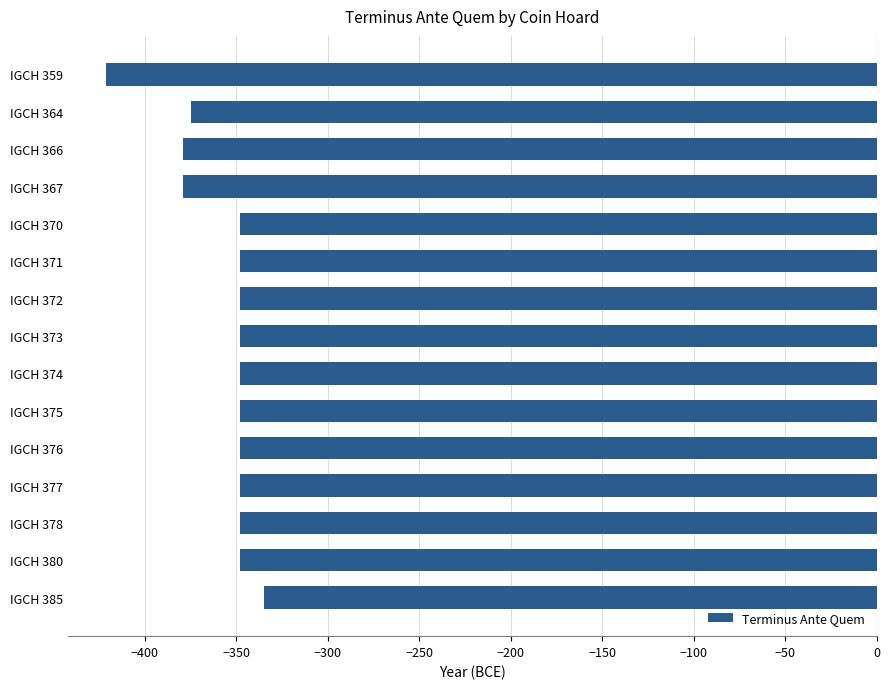

True or false: the data shows -98 at IGCH 364.

False